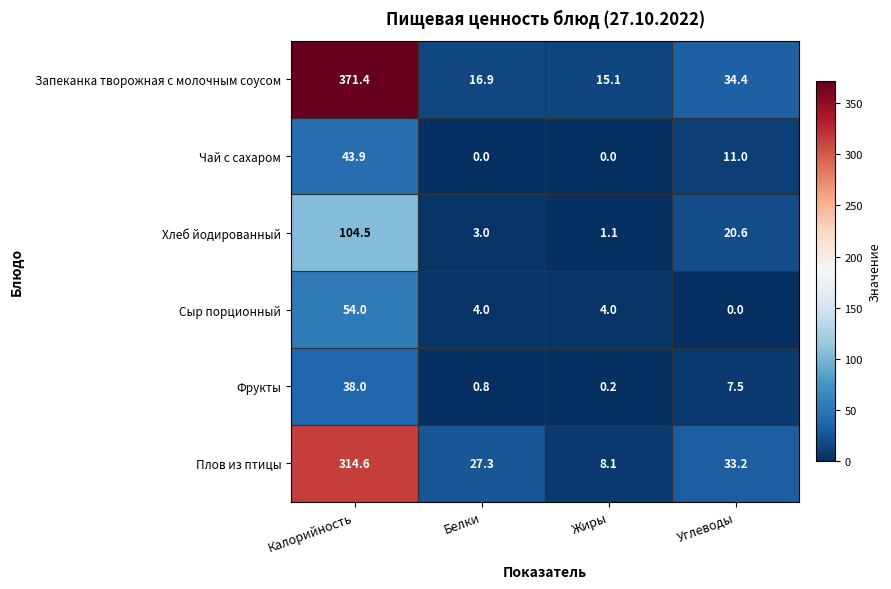

Where is Хлеб йодированный nearest to the value 52?

Углеводы